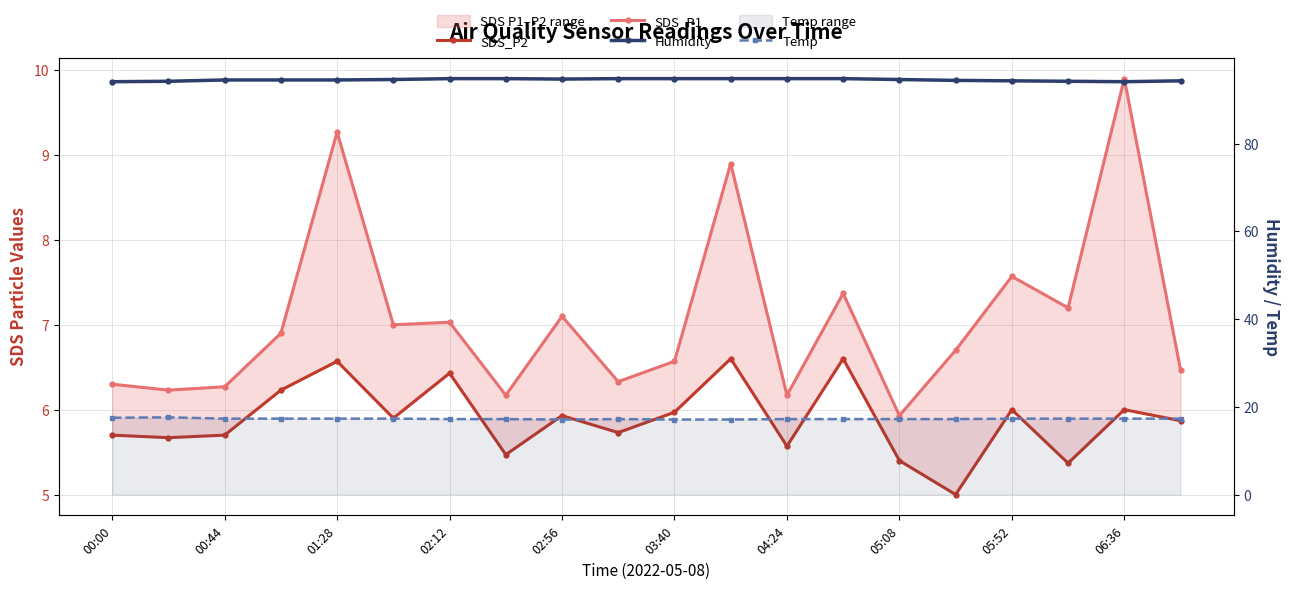

The value of Humidity at 06:36 is 94.8. True or false?

True